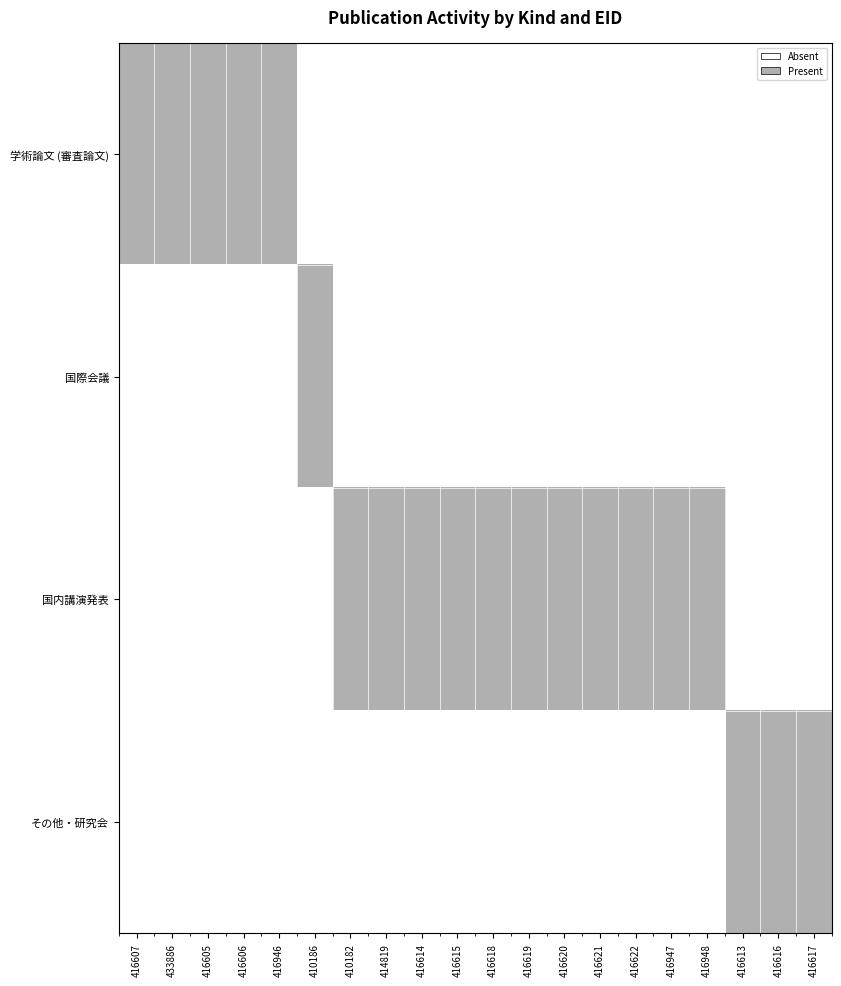

How many data points does each series have?

20